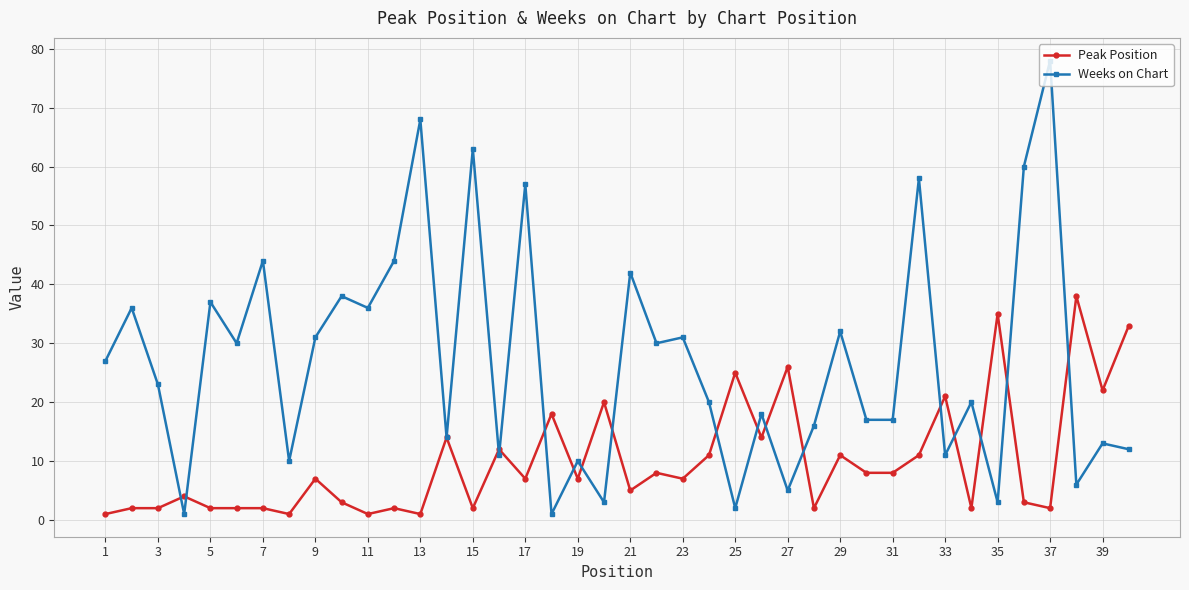

What is the smallest value displayed?

1